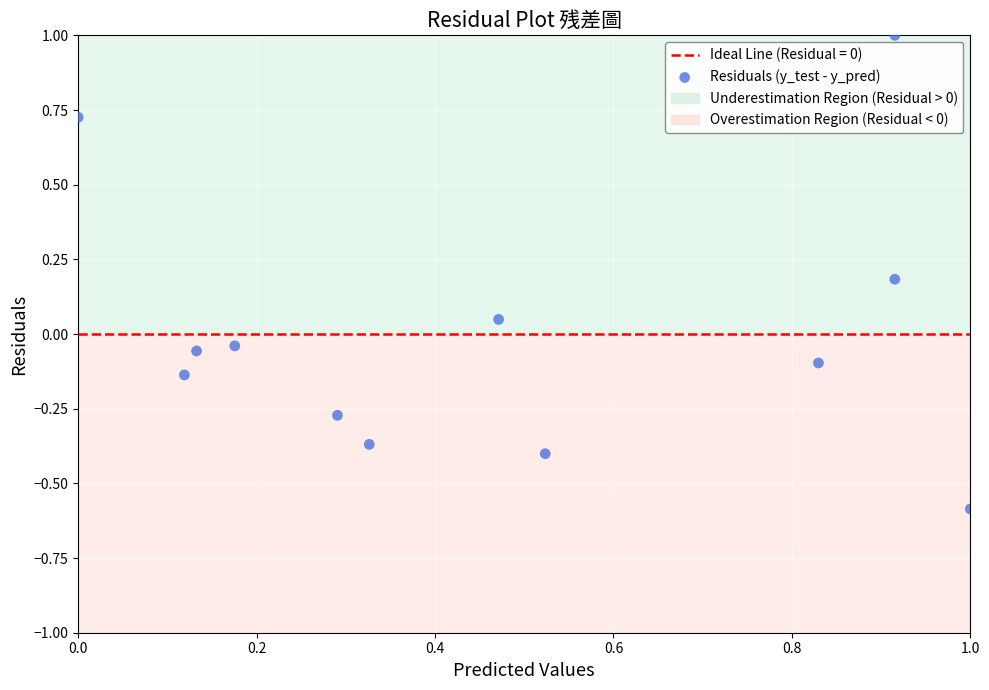

What is the range of X values (max minus min)?

1.0